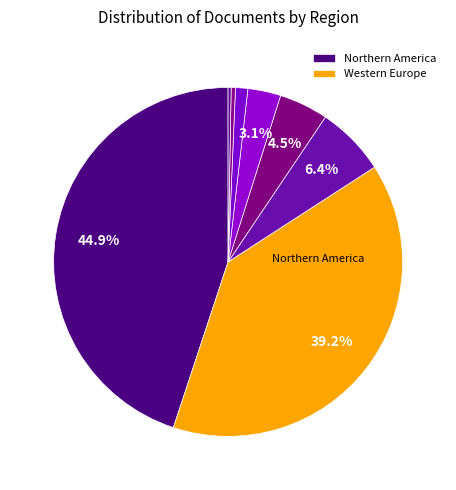

Does any single category account for the majority?

No